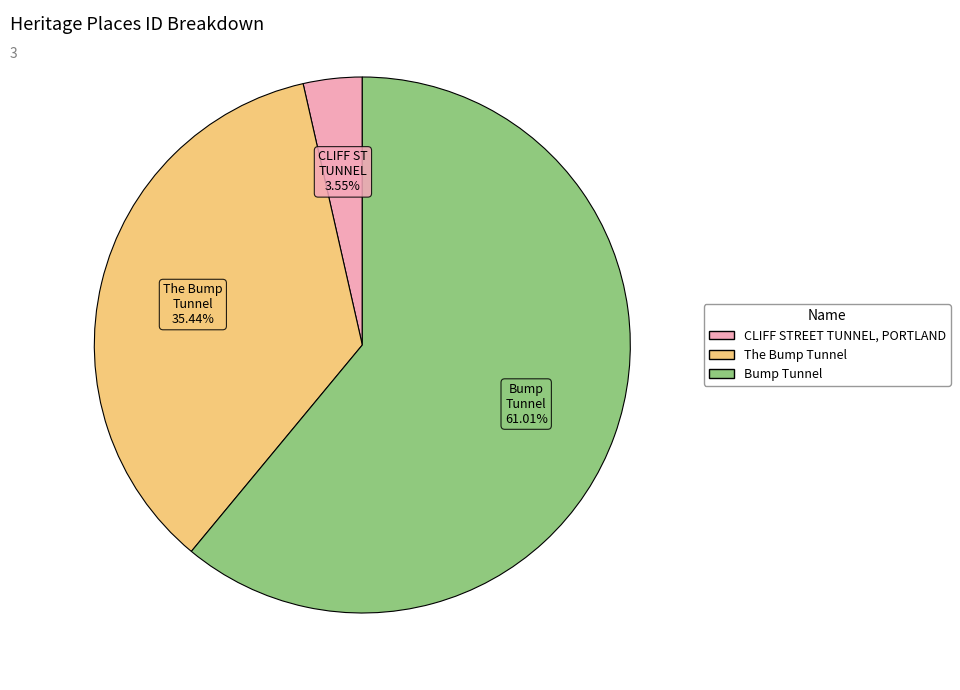

Which category has the biggest portion of the pie?

Bump Tunnel